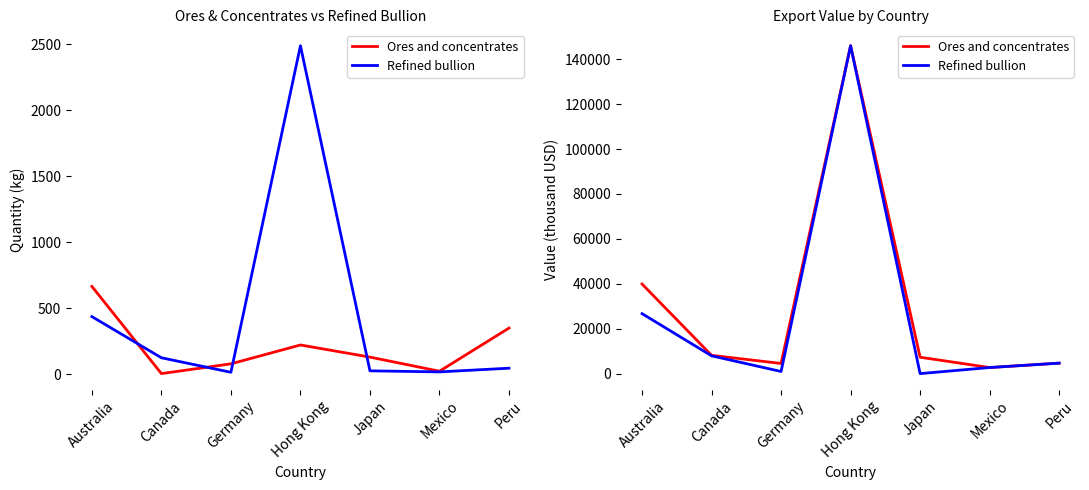

How many values in Refined bullion are above zero?

6